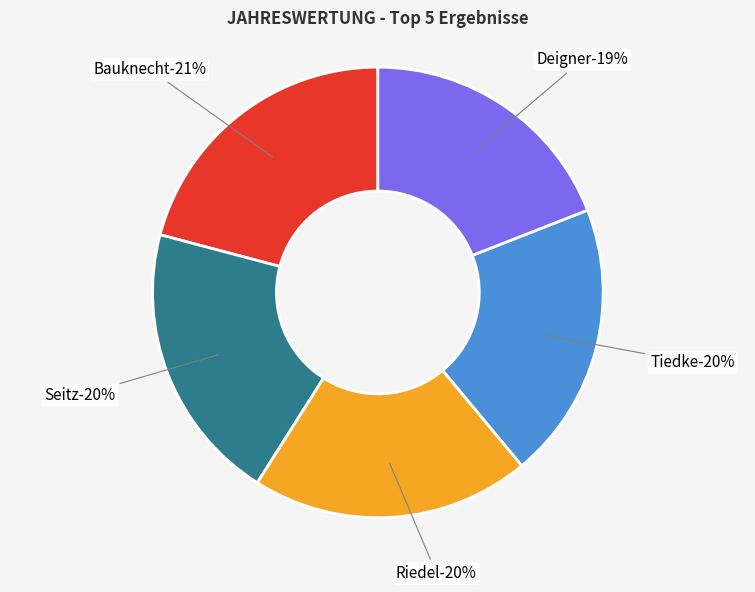

Rank the categories by value from lowest to highest.

Deigner, Tiedke, Riedel, Seitz, Bauknecht